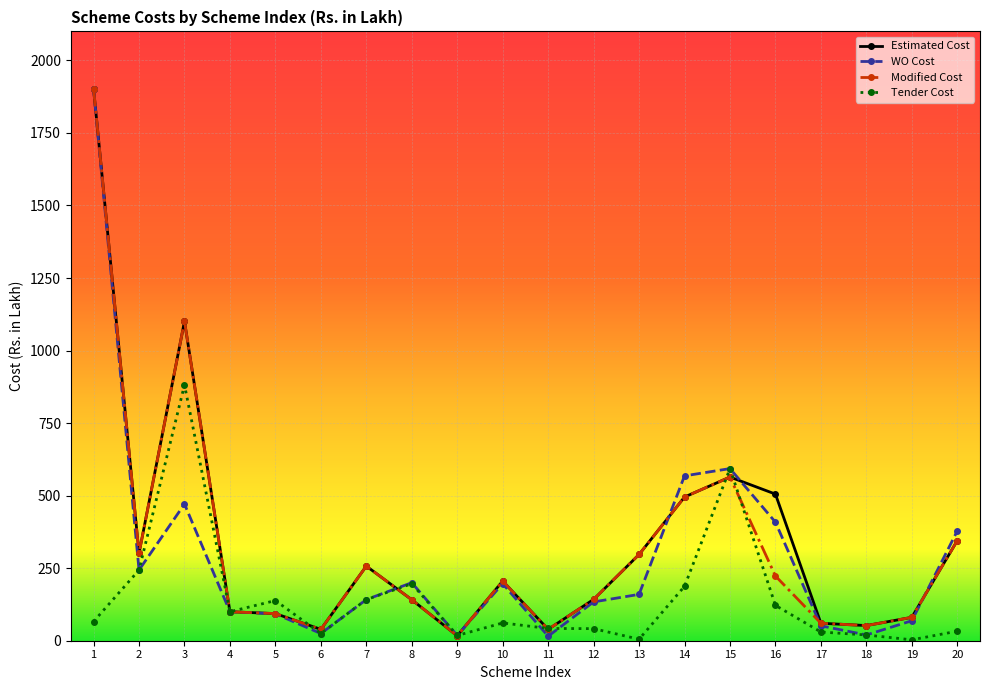

At which category does Modified Cost reach its first local valley?

2